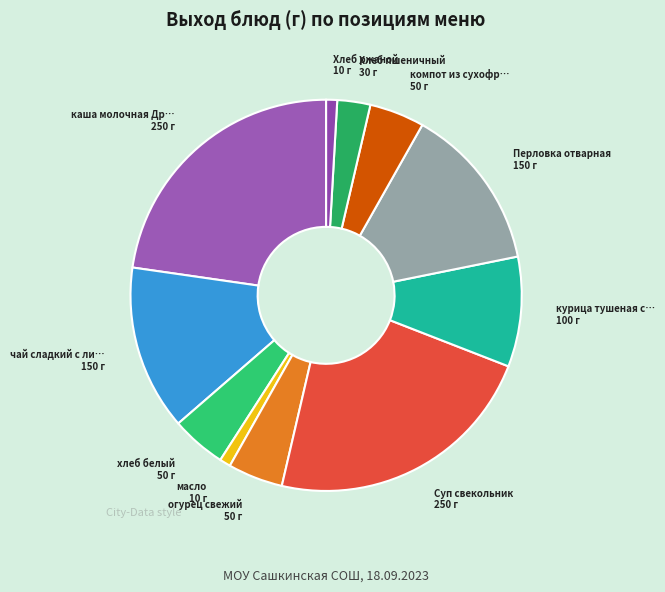

Which category has the biggest portion of the pie?

каша молочная Дружба